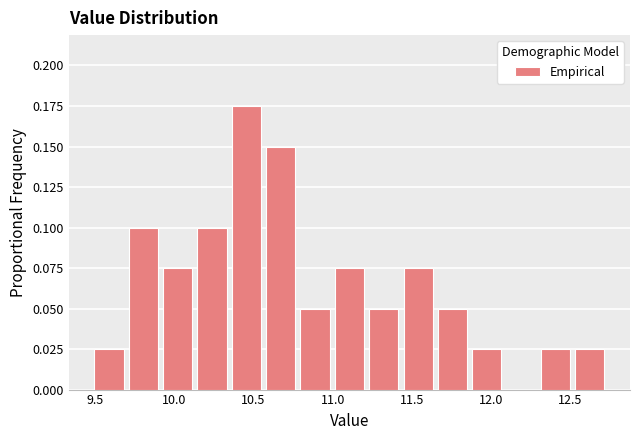

Reading left to right, list every bar in this chart as the range it spans on the x-axis followed by its height. Neither the bar edges nor the heights are printed on the chart, so give them approximately, as read against the axes.

9.50 to 9.70: 0.025
9.70 to 9.90: 0.100
9.90 to 10.15: 0.075
10.15 to 10.35: 0.100
10.35 to 10.55: 0.175
10.55 to 10.80: 0.150
10.80 to 11.00: 0.050
11.00 to 11.20: 0.075
11.20 to 11.45: 0.050
11.45 to 11.65: 0.075
11.65 to 11.85: 0.050
11.85 to 12.10: 0.025
12.10 to 12.30: 0
12.30 to 12.50: 0.025
12.50 to 12.75: 0.025